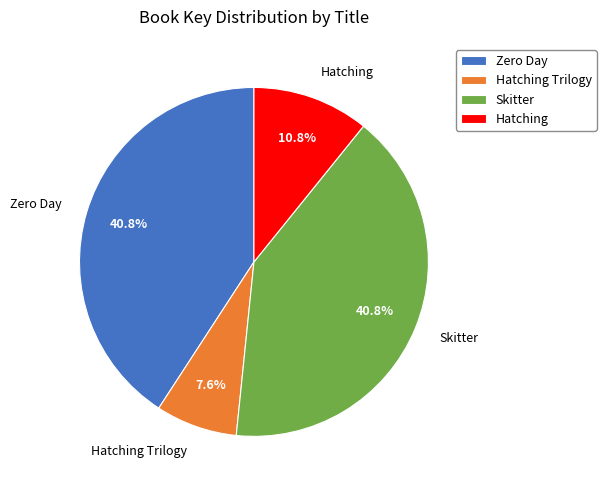

Which category has the smallest portion of the pie?

Hatching Trilogy